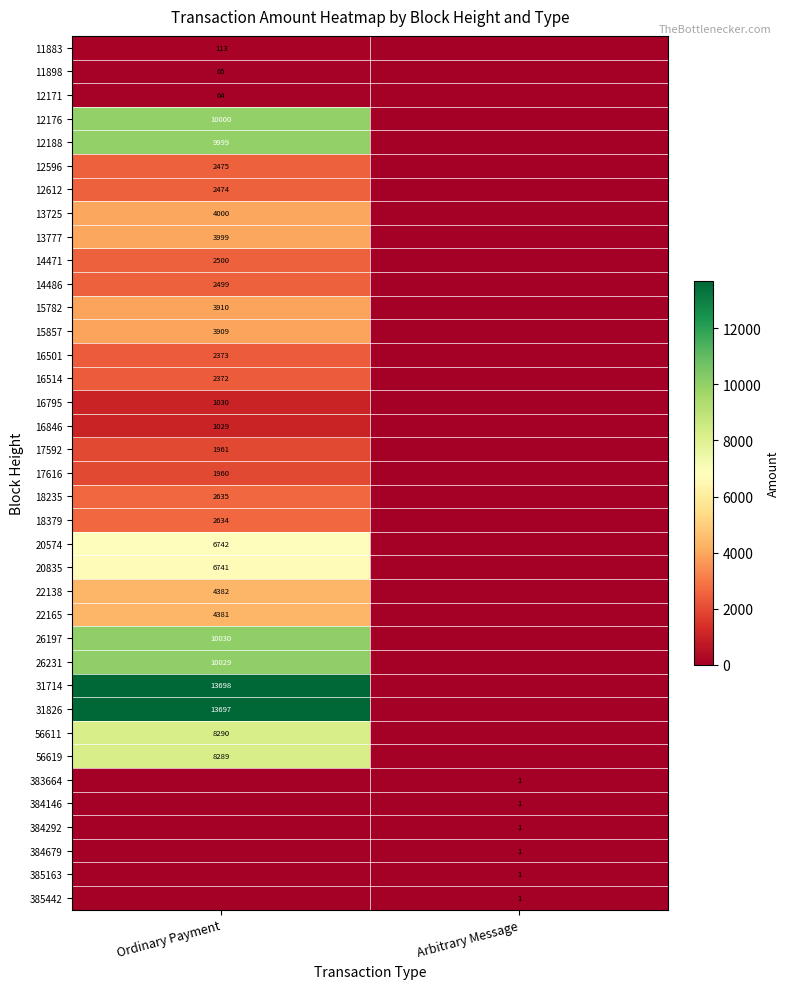

Is the value of 16846 at Ordinary Payment greater than the value of 384292 at Arbitrary Message?

Yes